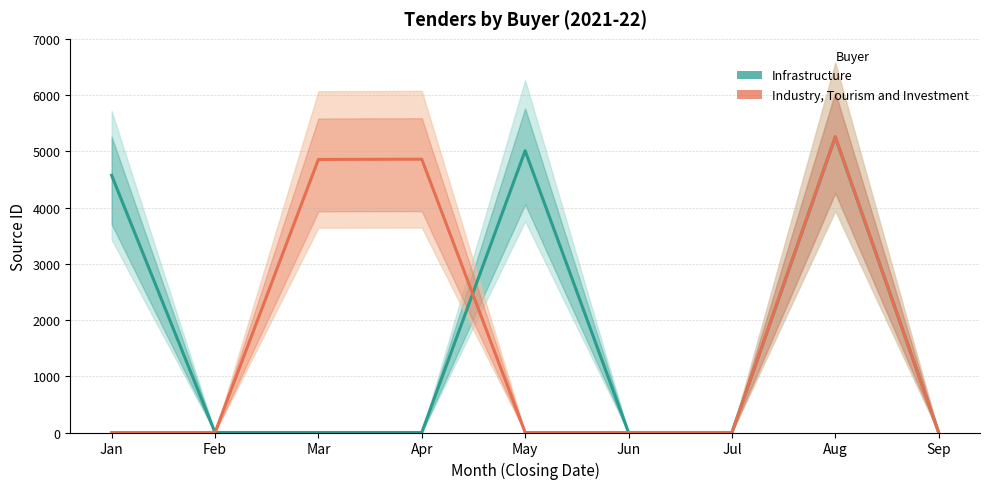

Reading right to left, list all the values displayed in this chart.

Infrastructure: 0	5253	0	0	5010	0	0	0	4573
Industry, Tourism and Investment: 0	5262	0	0	0	4860	4855	0	0